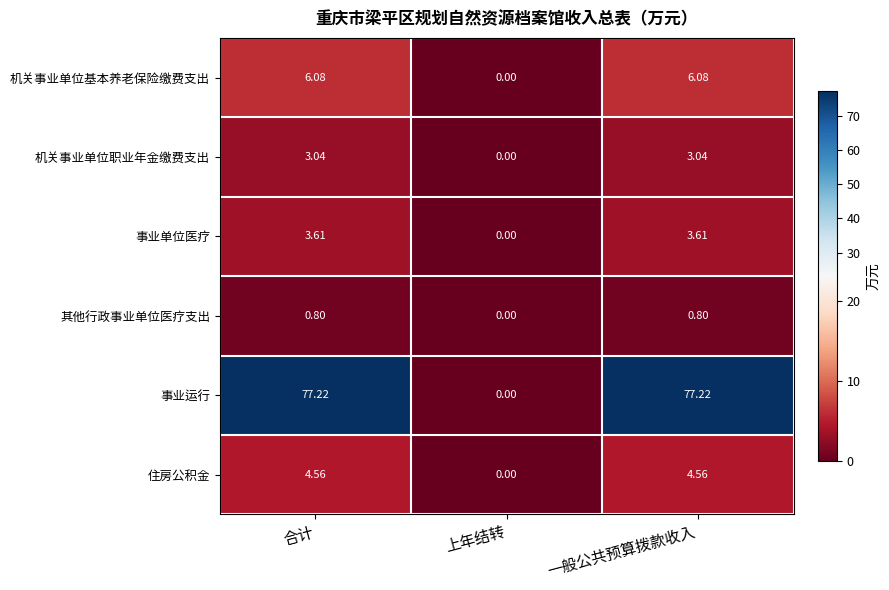

List the series in order of their peak value, lowest first.

其他行政事业单位医疗支出, 机关事业单位职业年金缴费支出, 事业单位医疗, 住房公积金, 机关事业单位基本养老保险缴费支出, 事业运行